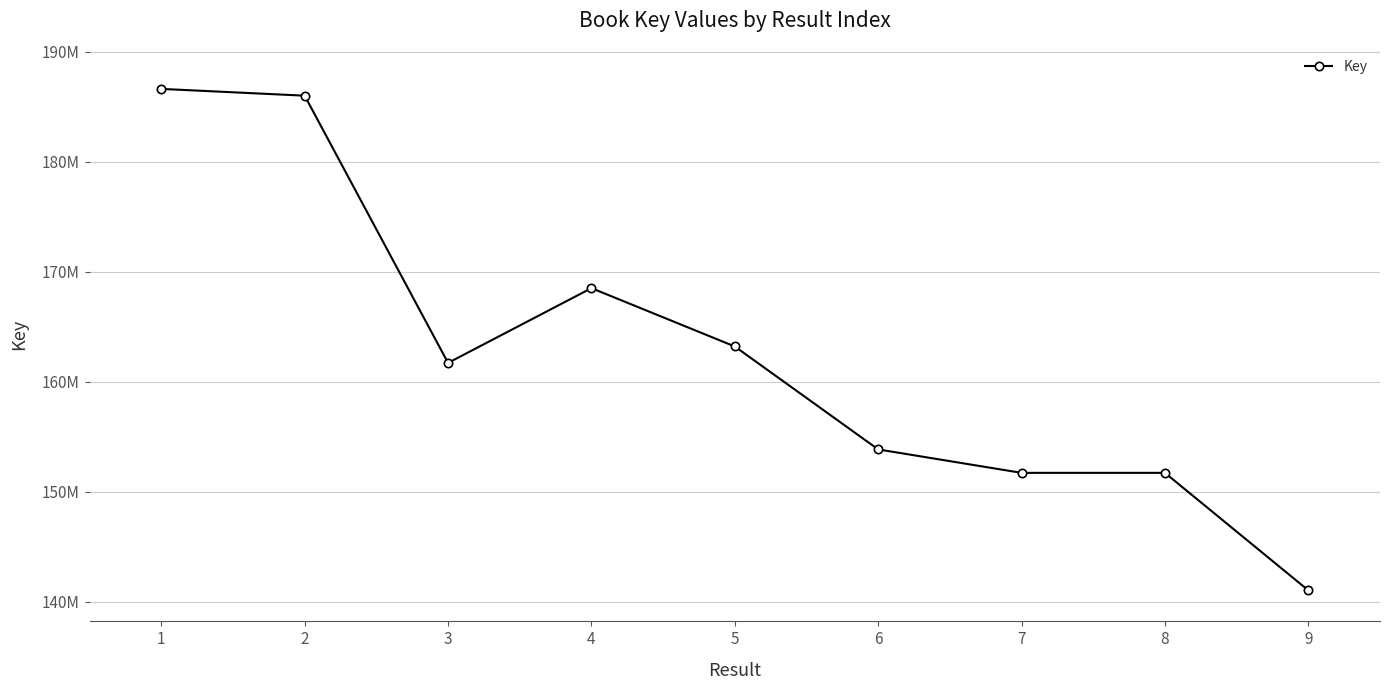

Is this an area chart (filled region under the line)?

No